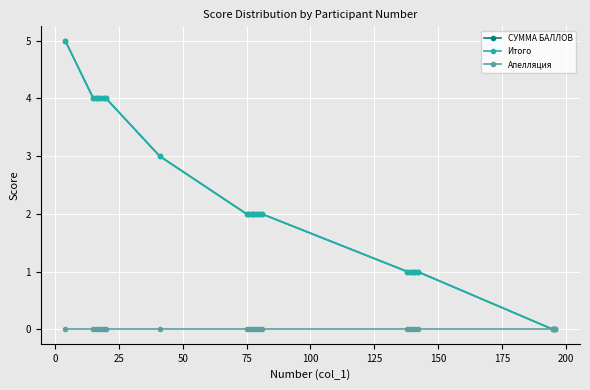

Does the chart display data point markers on the line(s)?

Yes